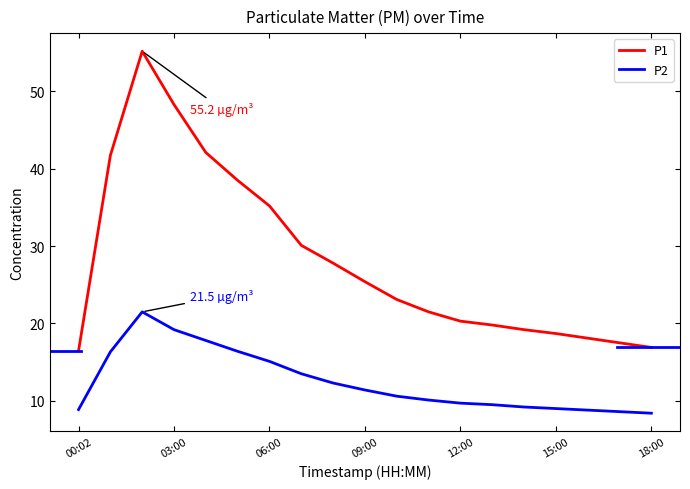

True or false: P2 and P1 intersect in this chart.

False